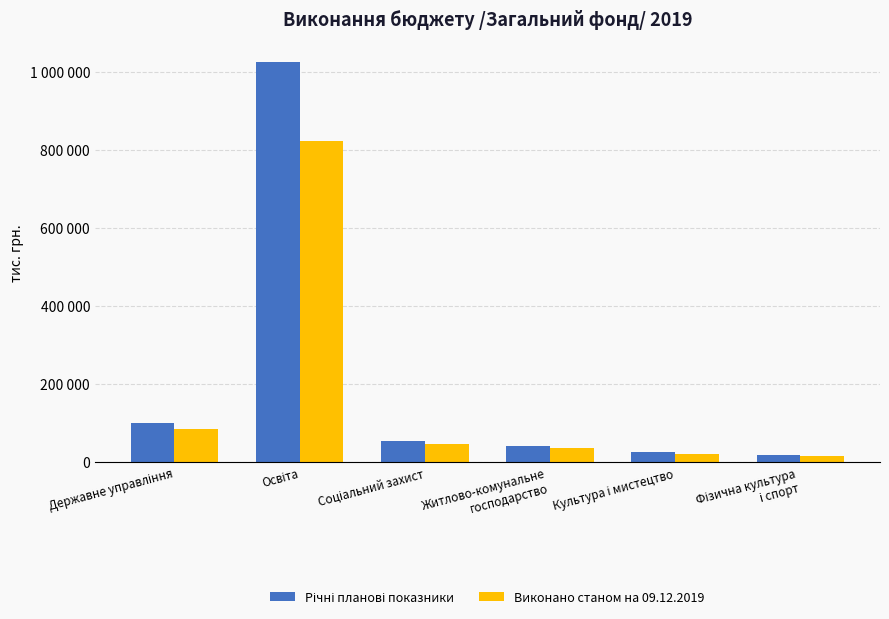

List the series in order of their overall mean, highest first.

Річні планові показники, Виконано станом на 09.12.2019